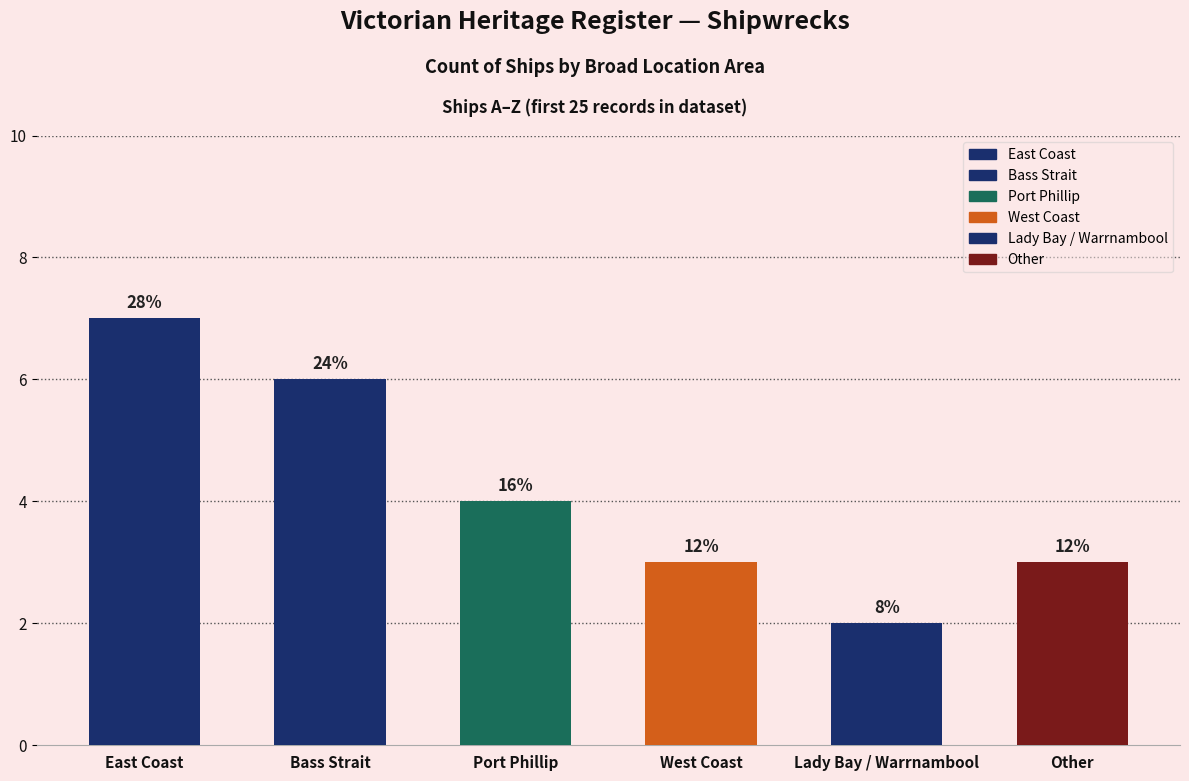

What is the difference between the maximum and second lowest values?

4